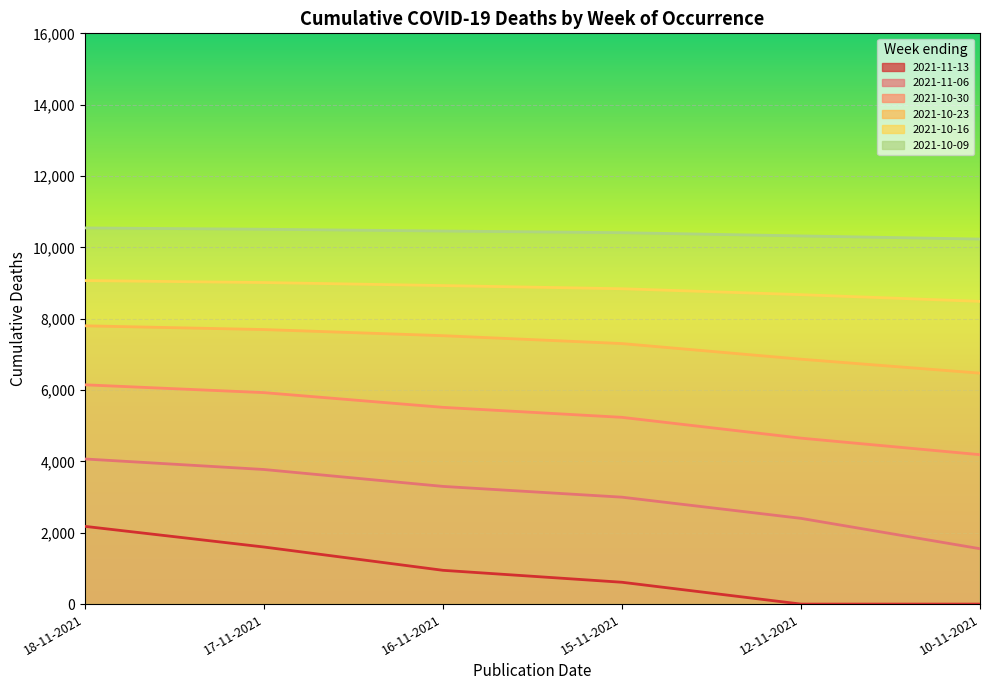

Count the number of categories in the chart.

6